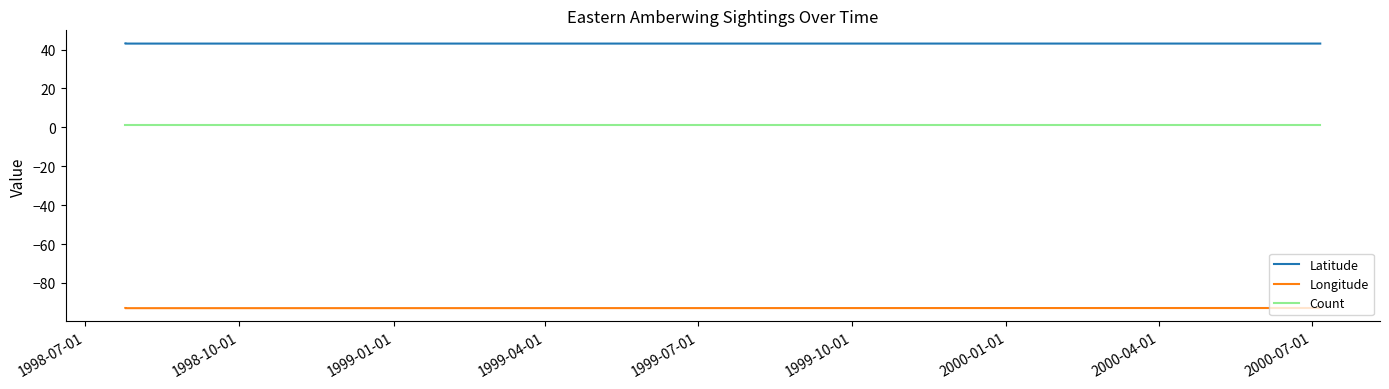

What is the difference between the Longitude values at 1998-10-01 and 1999-01-01?

0.1